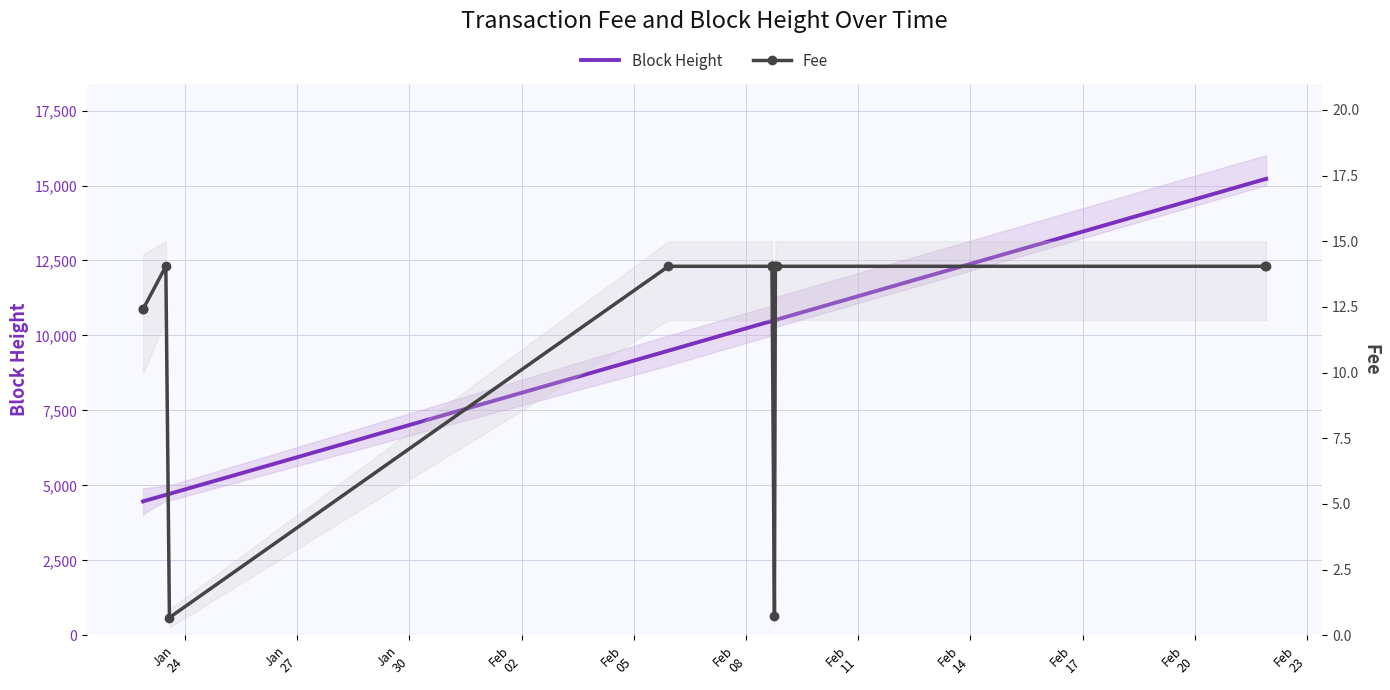

What is the label of the 9th point from the left?

Feb
17